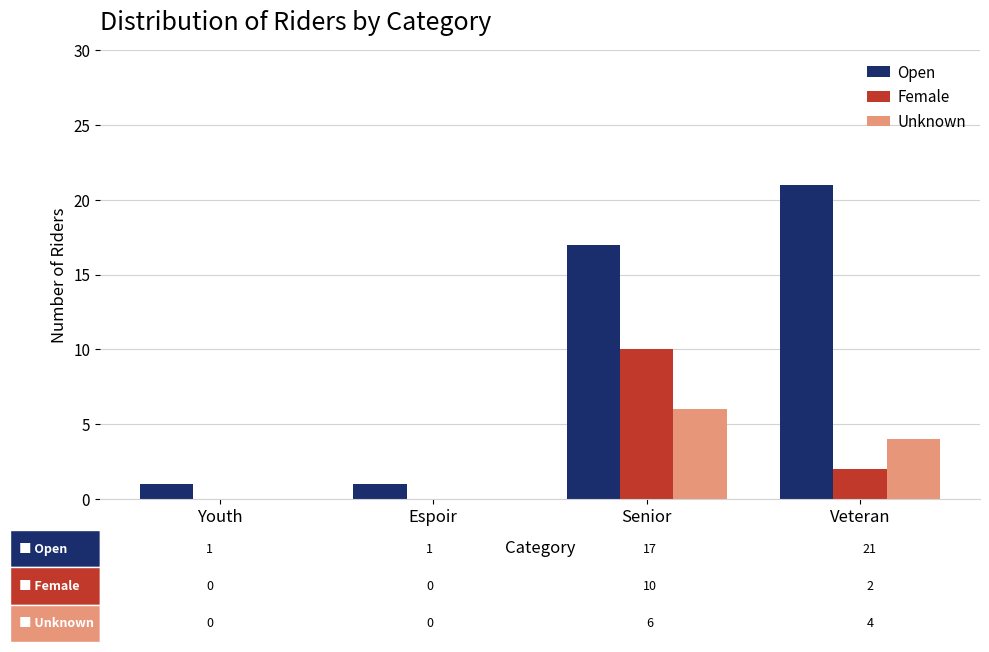

What is the sum of all Unknown values?

10